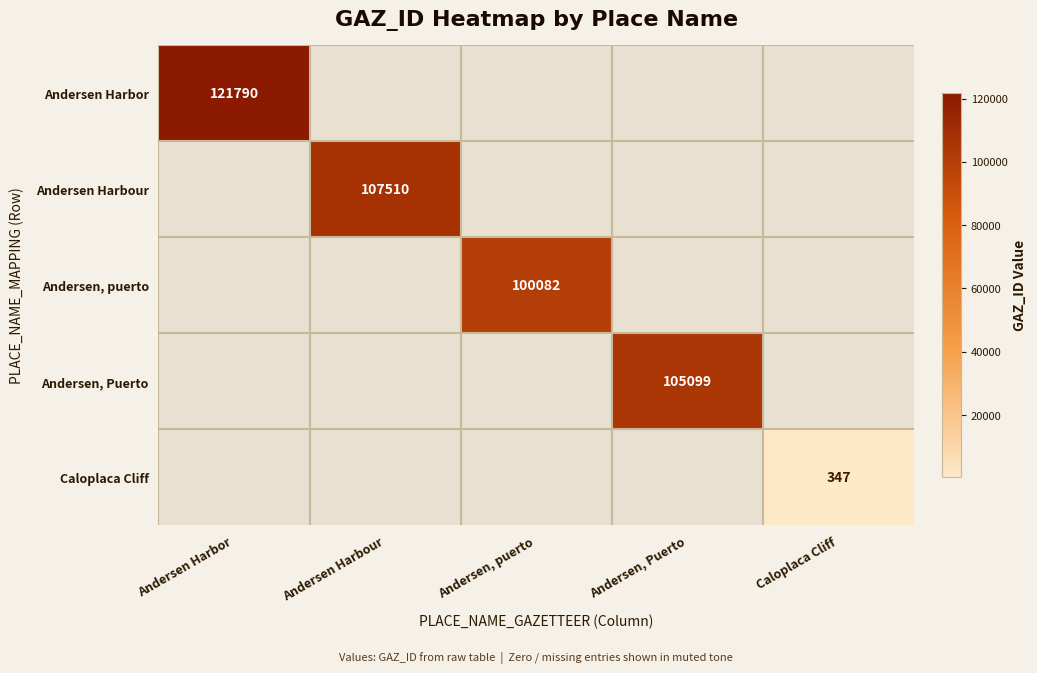

What is the smallest value displayed?

347.0